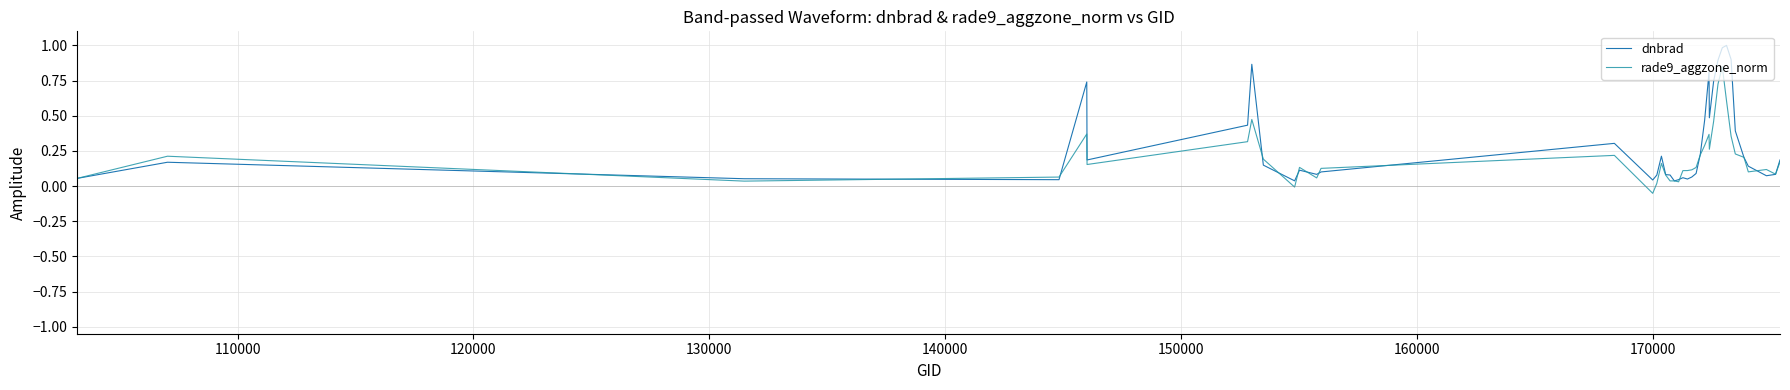

How many lines are shown in the chart?

2